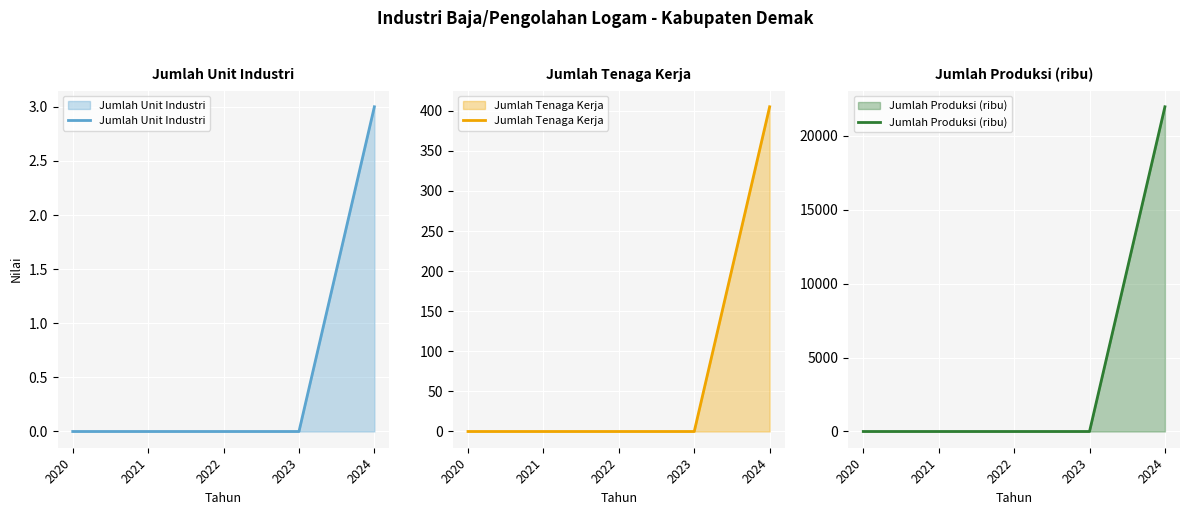

True or false: Jumlah Tenaga Kerja and Jumlah Produksi (ribu) cross at least once.

False